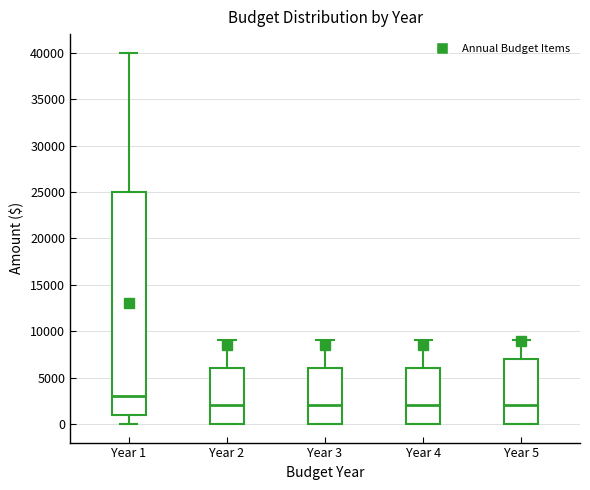

Reading left to right, transcribe this box plot: for each box, give where its median line is, the range the box spans, and where its two whiskers end, as read against the y-axis. The values are not printed on the chart, so give them approximately, as read against the axis.

Year 1: median 3000, box 1000 to 25000, whiskers 0 to 40000
Year 2: median 2000, box 0 to 6000, whiskers 0 to 9000
Year 3: median 2000, box 0 to 6000, whiskers 0 to 9000
Year 4: median 2000, box 0 to 6000, whiskers 0 to 9000
Year 5: median 2000, box 0 to 7000, whiskers 0 to 9000